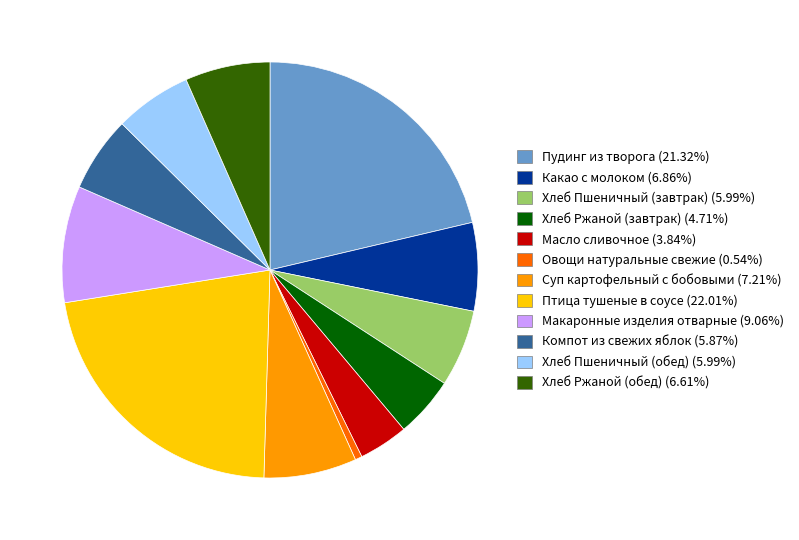

How many slices are in this pie chart?

12